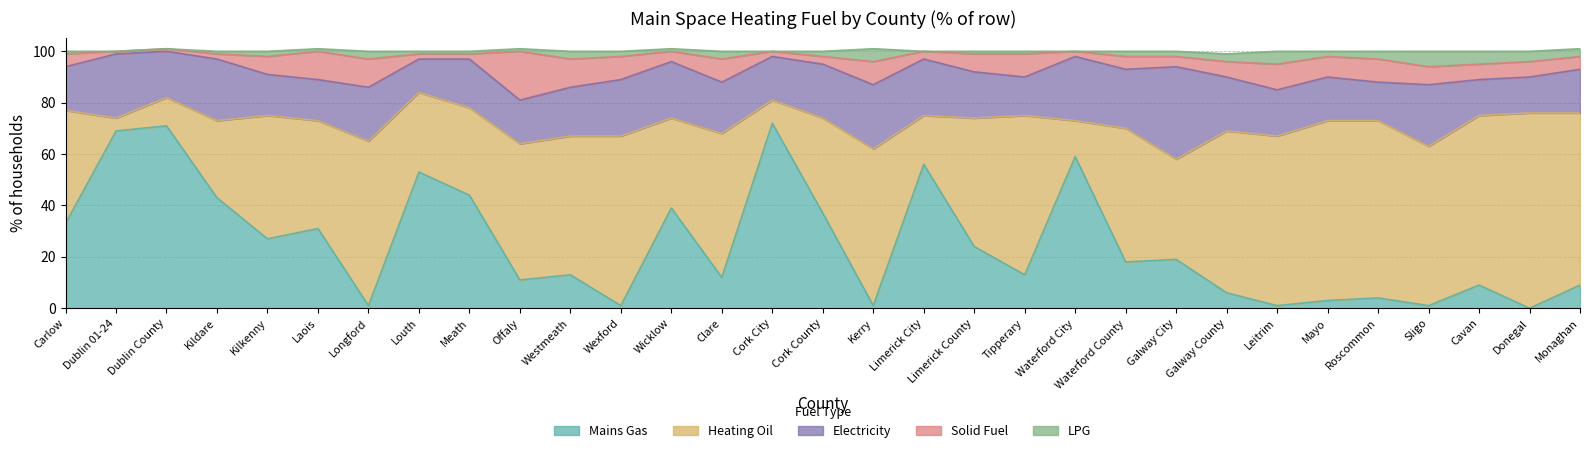

Rank the categories by Electricity value from highest to lowest.

Galway City, Dublin 01-24, Kerry, Waterford City, Kildare, Sligo, Waterford County, Wexford, Wicklow, Limerick City, Longford, Cork County, Galway County, Clare, Meath, Westmeath, Dublin County, Limerick County, Leitrim, Carlow, Offaly, Cork City, Mayo, Monaghan, Kilkenny, Laois, Tipperary, Roscommon, Cavan, Donegal, Louth